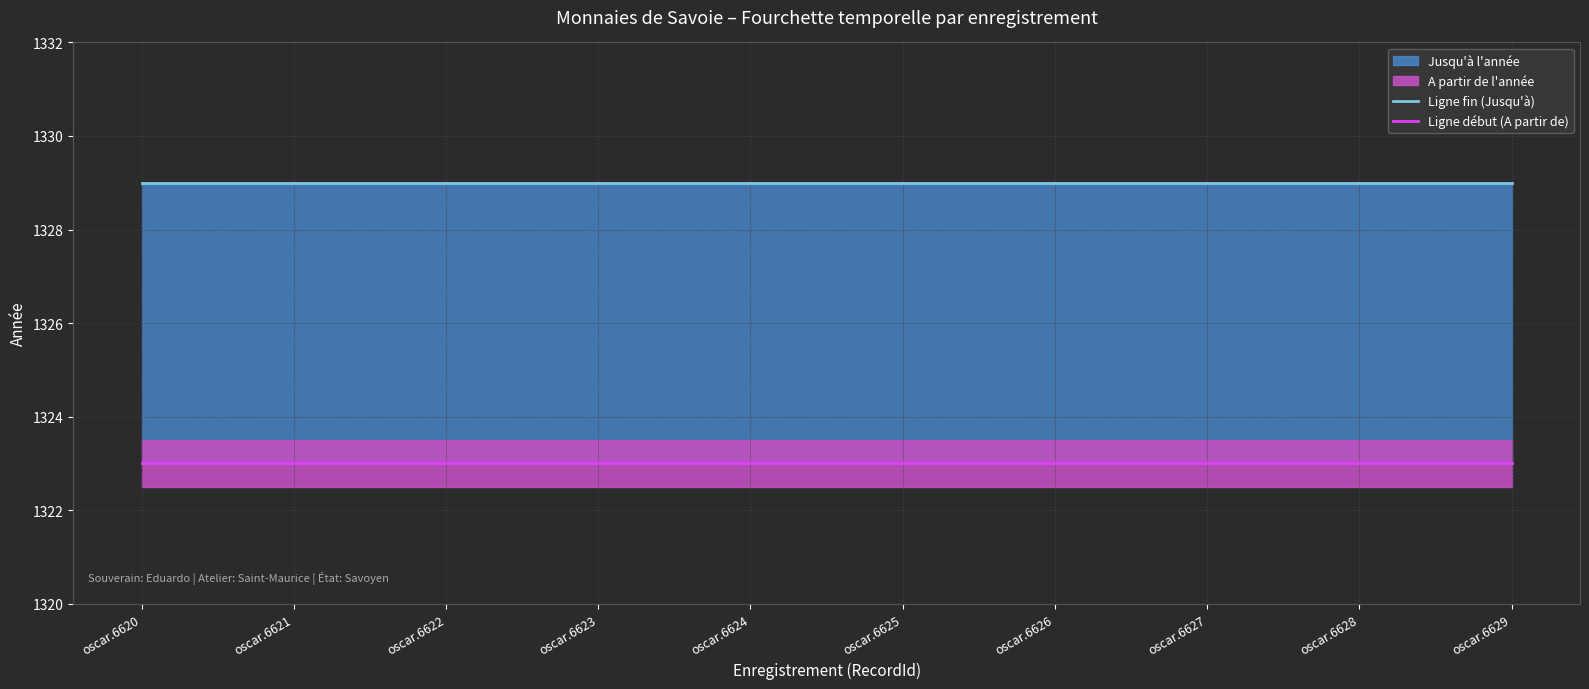

Does the chart have visible grid lines?

Yes